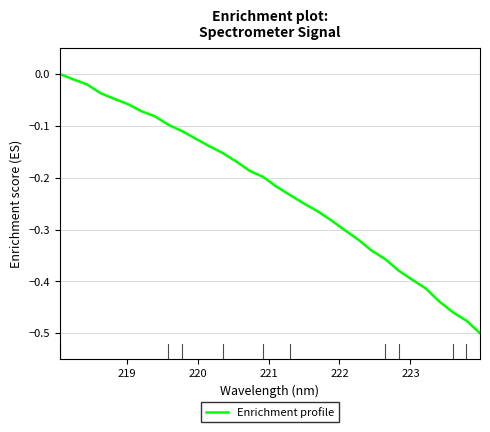

What is the difference between the maximum and minimum values?

0.5